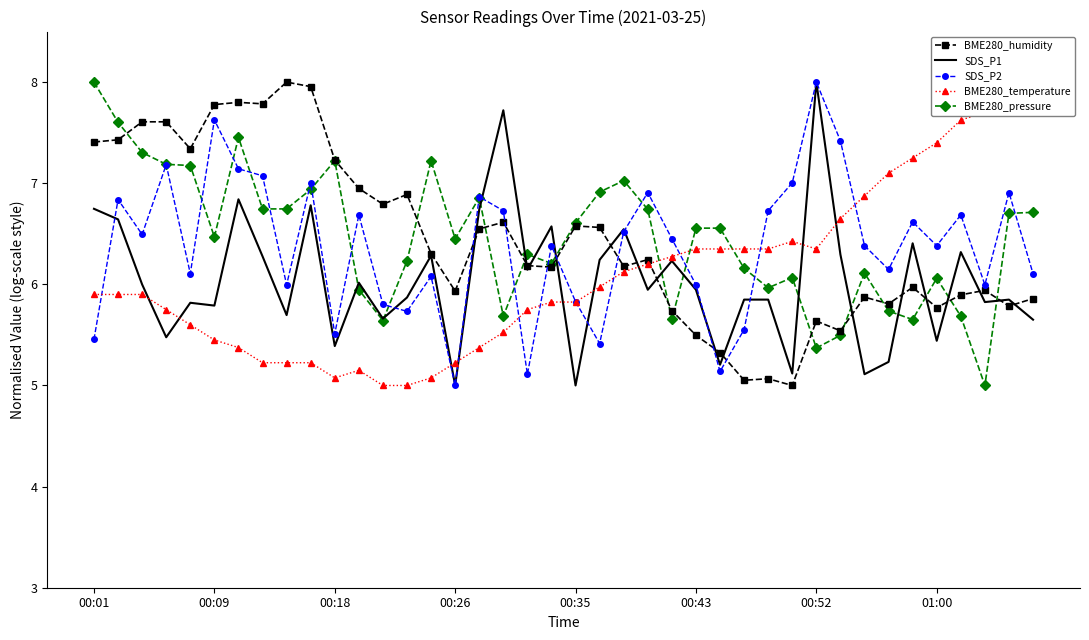

List the series in order of their peak value, highest first.

BME280_humidity, SDS_P1, SDS_P2, BME280_temperature, BME280_pressure